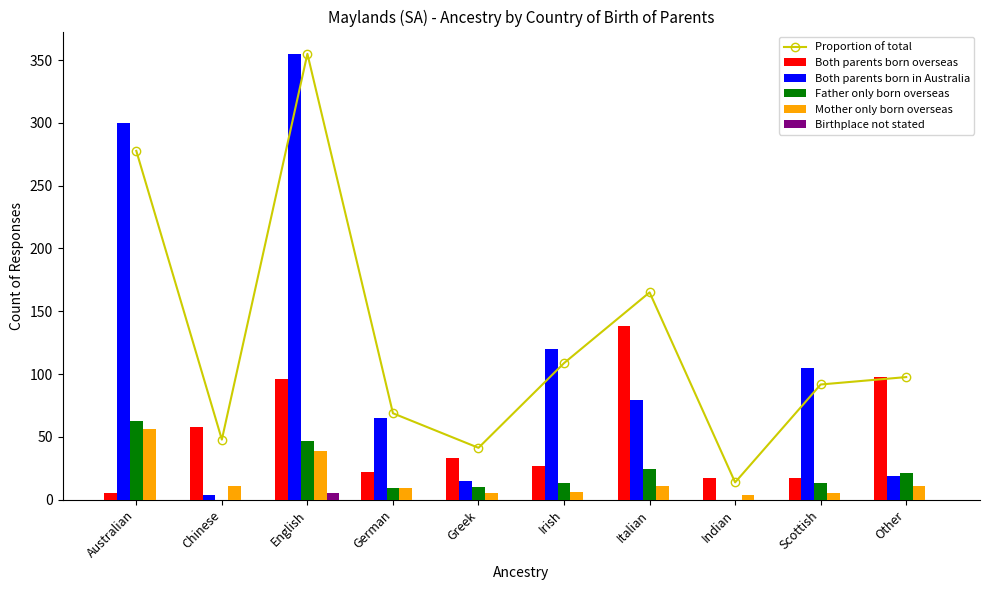

At how many categories does at least one series exceed 319?

1